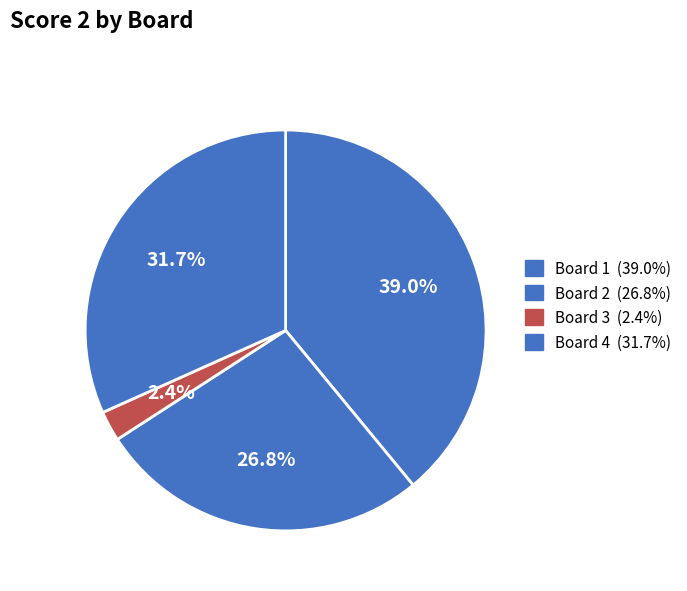

How many segments does this pie chart have?

4